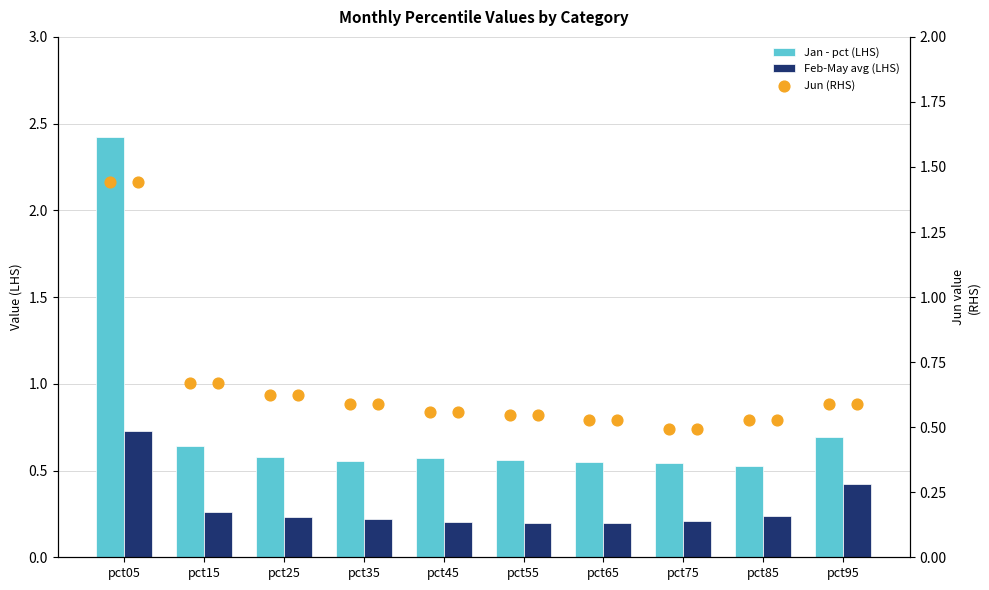

Which series has the largest total across all categories?

Jan - pct (LHS)